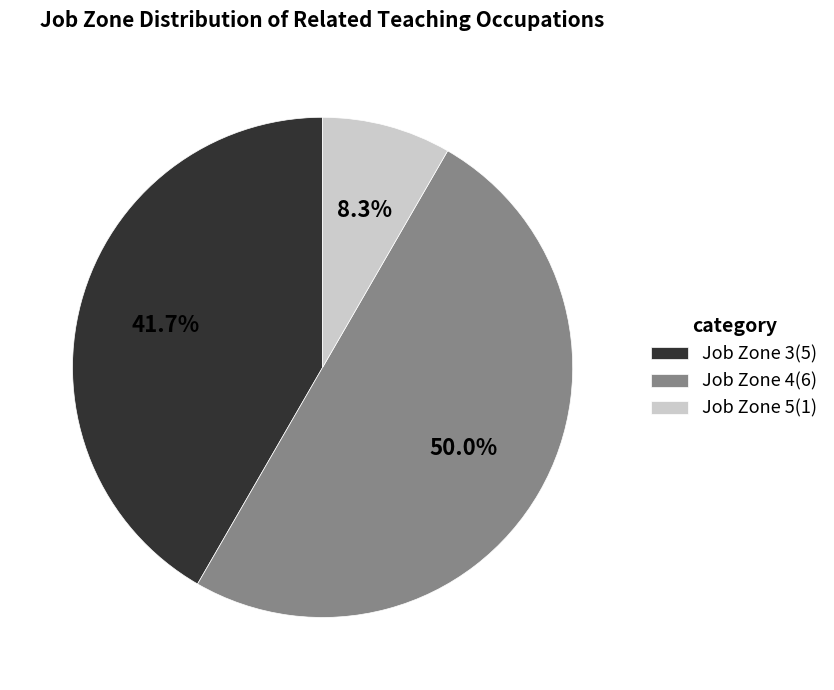

What is the total percentage of Job Zone 4(6) and Job Zone 5(1)?

58.3%